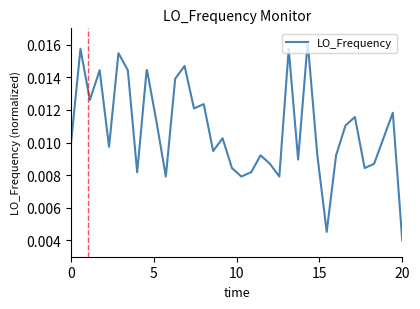

What is the sum of all values?

0.4